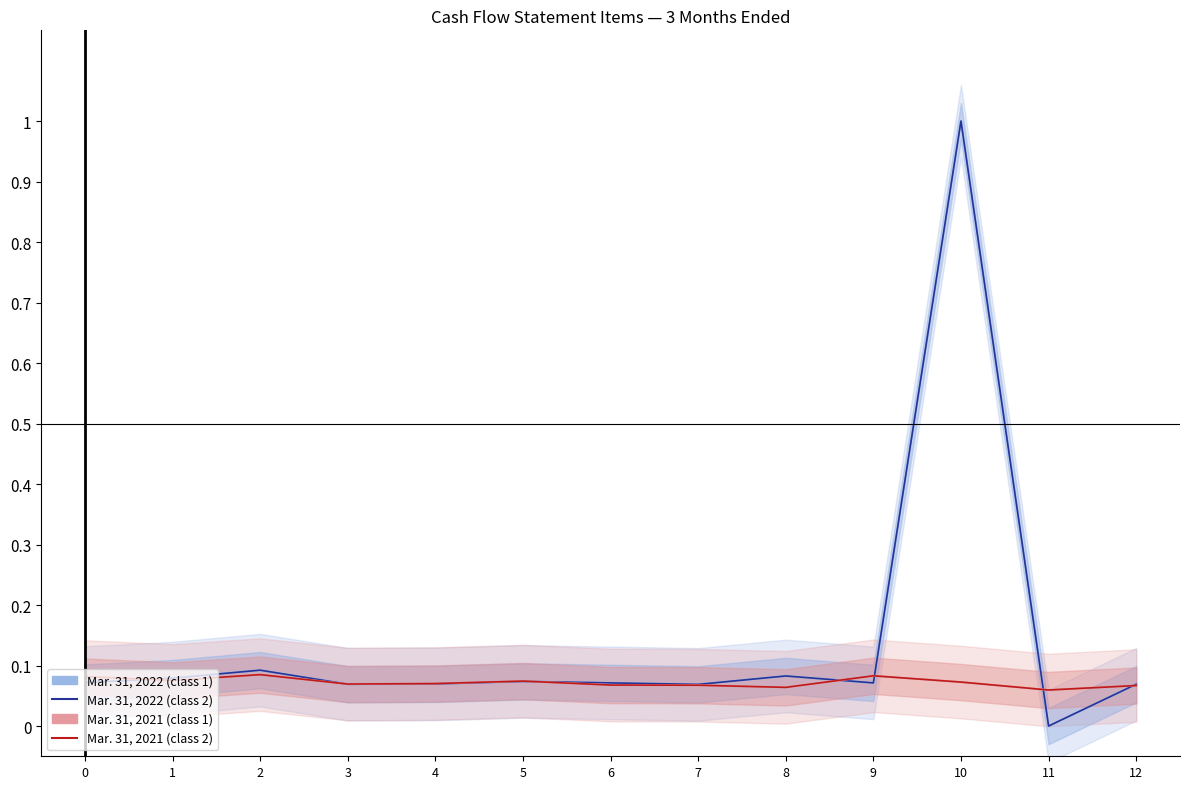

Reading left to right, list all the values displayed in this chart.

Mar. 31, 2022 (class 1): 0=0.1	1=0.1	2=0.1	3=0.1	4=0.1	5=0.1	6=0.1	7=0.1	8=0.1	9=0.1	10=1.0	11=0.0	12=0.1
Mar. 31, 2022 (class 2): 0=0.1	1=0.1	2=0.1	3=0.1	4=0.1	5=0.1	6=0.1	7=0.1	8=0.1	9=0.1	10=1.0	11=0.0	12=0.1
Mar. 31, 2021 (class 1): 0=0.1	1=0.1	2=0.1	3=0.1	4=0.1	5=0.1	6=0.1	7=0.1	8=0.1	9=0.1	10=0.1	11=0.1	12=0.1
Mar. 31, 2021 (class 2): 0=0.1	1=0.1	2=0.1	3=0.1	4=0.1	5=0.1	6=0.1	7=0.1	8=0.1	9=0.1	10=0.1	11=0.1	12=0.1